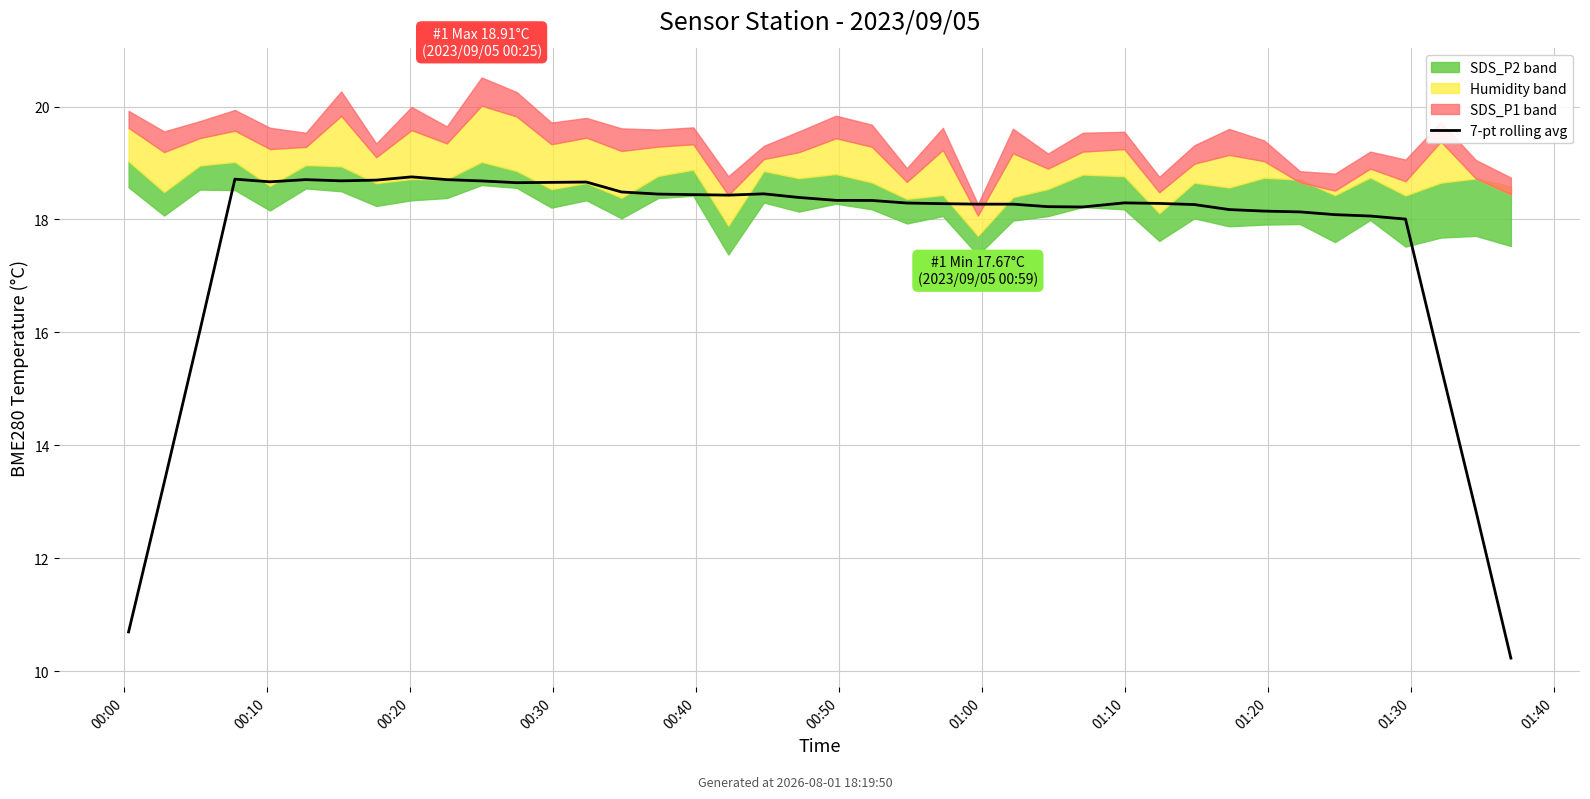

What position from the right is 13?

27